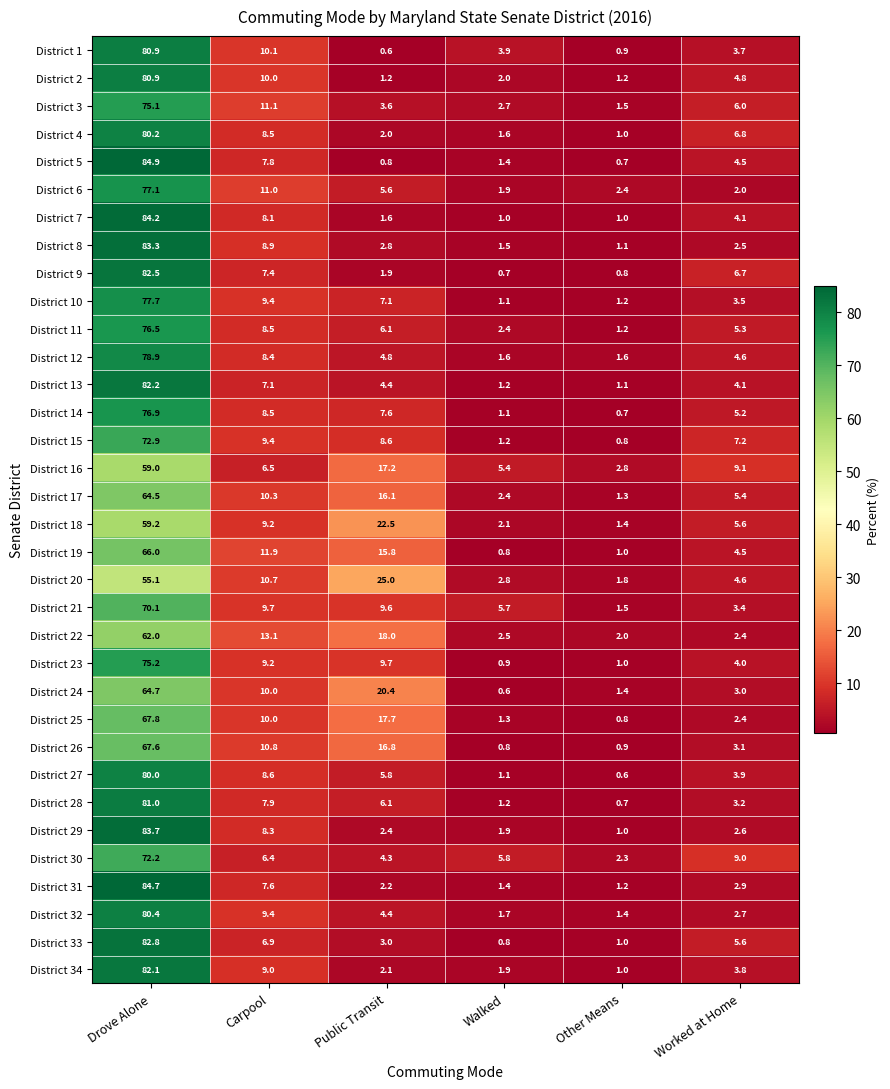

True or false: District 8 has a value of 0.4 at Walked.

False